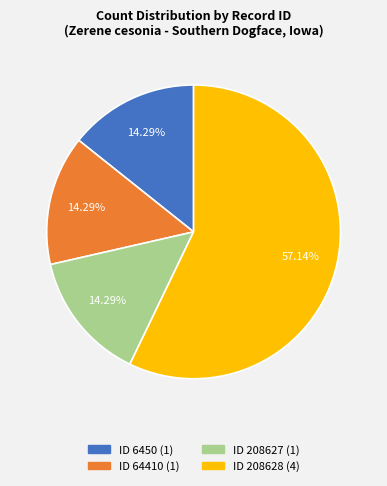

Combined, do ID 208627 and ID 64410 account for over 50%?

No